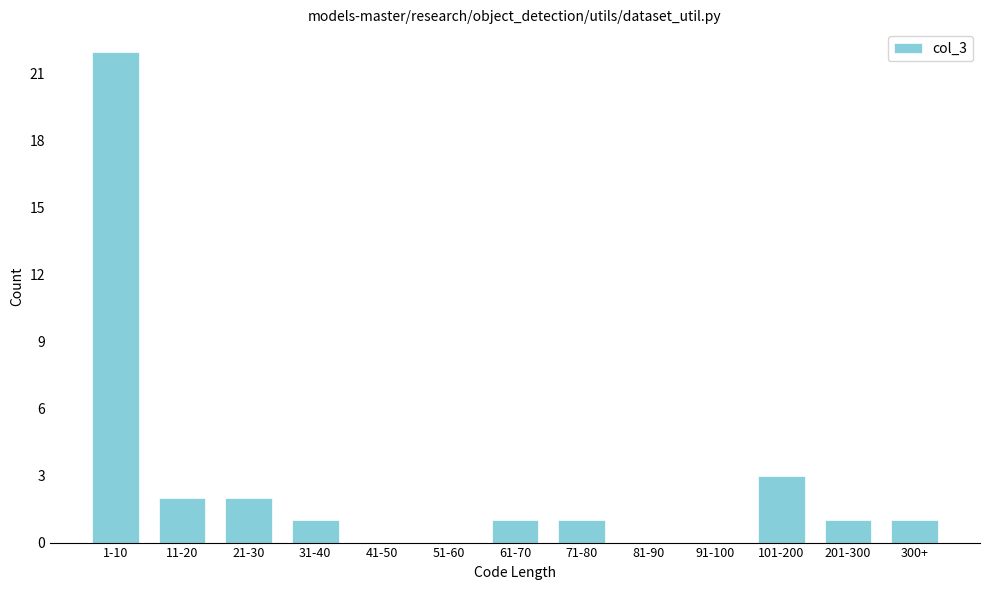

Reading left to right, extract all data points from this chart.

1-10=22	11-20=2	21-30=2	31-40=1	41-50=0	51-60=0	61-70=1	71-80=1	81-90=0	91-100=0	101-200=3	201-300=1	300+=1